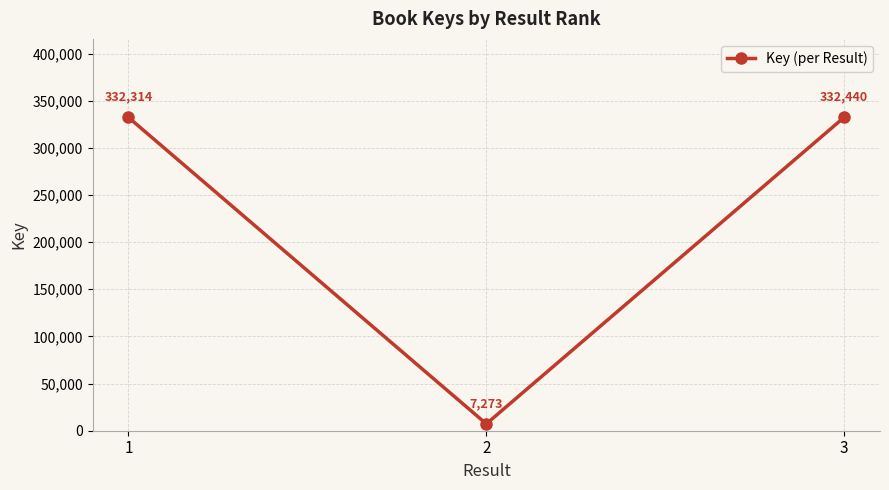

The chart shows a value of 332314 at 1. True or false?

True